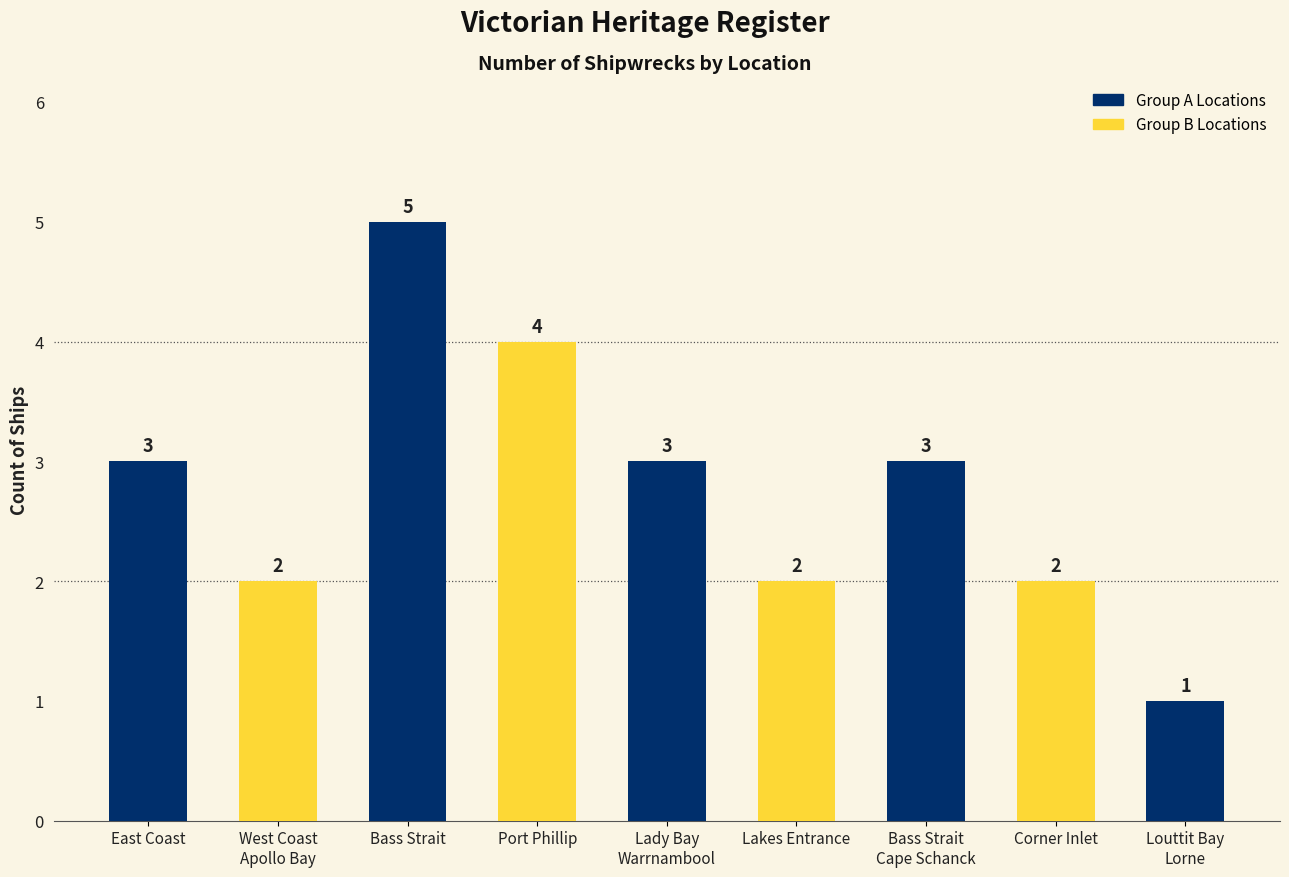

What is the maximum value shown in the chart?

5